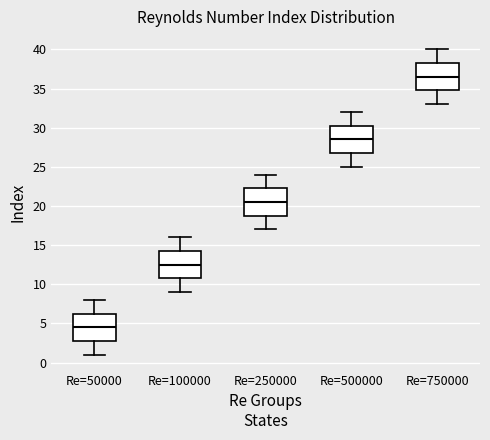

Reading left to right, read every box against the y-axis: the position of its median line, the range the box covers, and the ends of its whiskers. The values are not printed on the chart, so give them approximately, as read against the axis.

Re=50000: median 4.5, box 3.0 to 6.5, whiskers 1.0 to 8.0
Re=100000: median 12.5, box 11.0 to 14.5, whiskers 9.0 to 16.0
Re=250000: median 20.5, box 19.0 to 22.5, whiskers 17.0 to 24.0
Re=500000: median 28.5, box 27.0 to 30.5, whiskers 25.0 to 32.0
Re=750000: median 36.5, box 35.0 to 38.5, whiskers 33.0 to 40.0